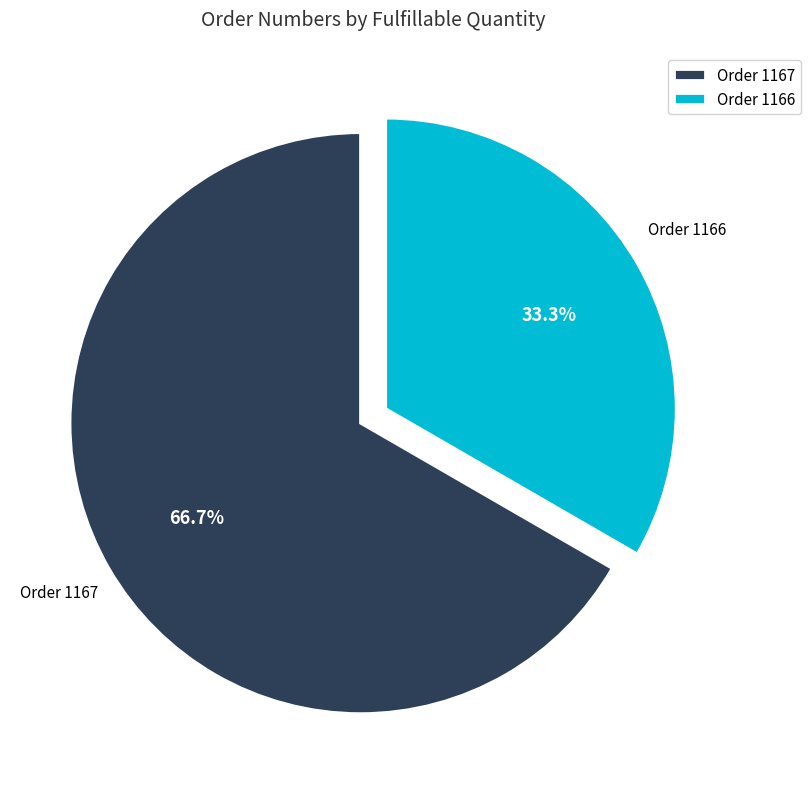

What portion of the pie excludes Order 1166?

66.7%